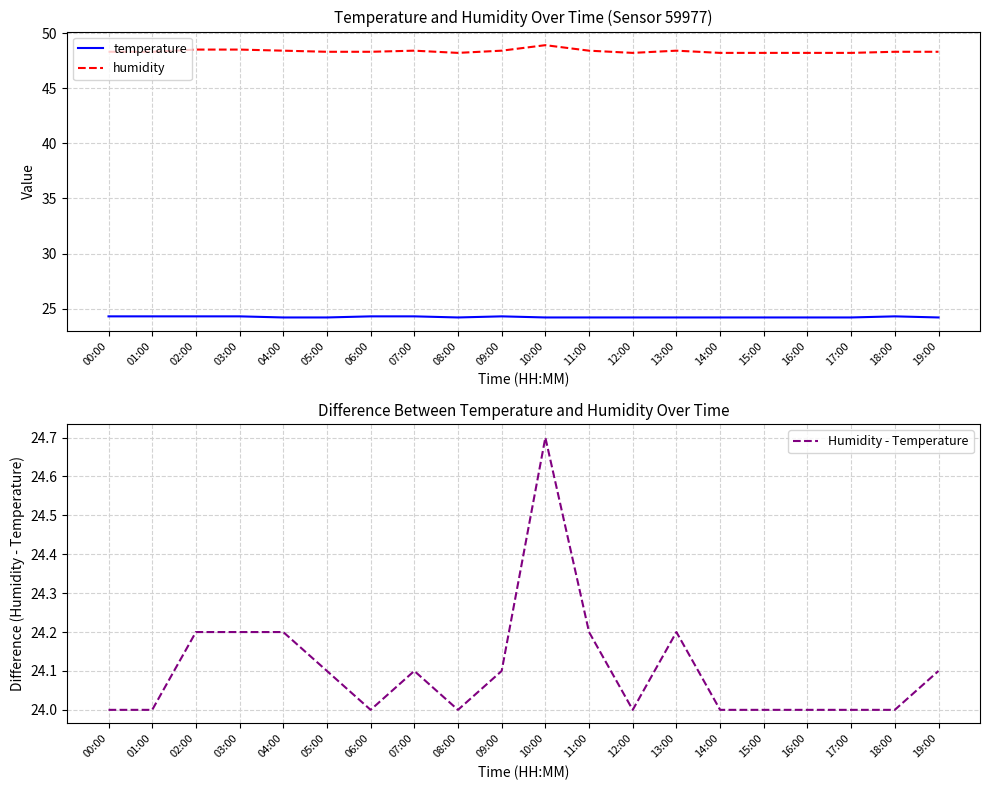

What is the sum of all Humidity - Temperature values?

482.1